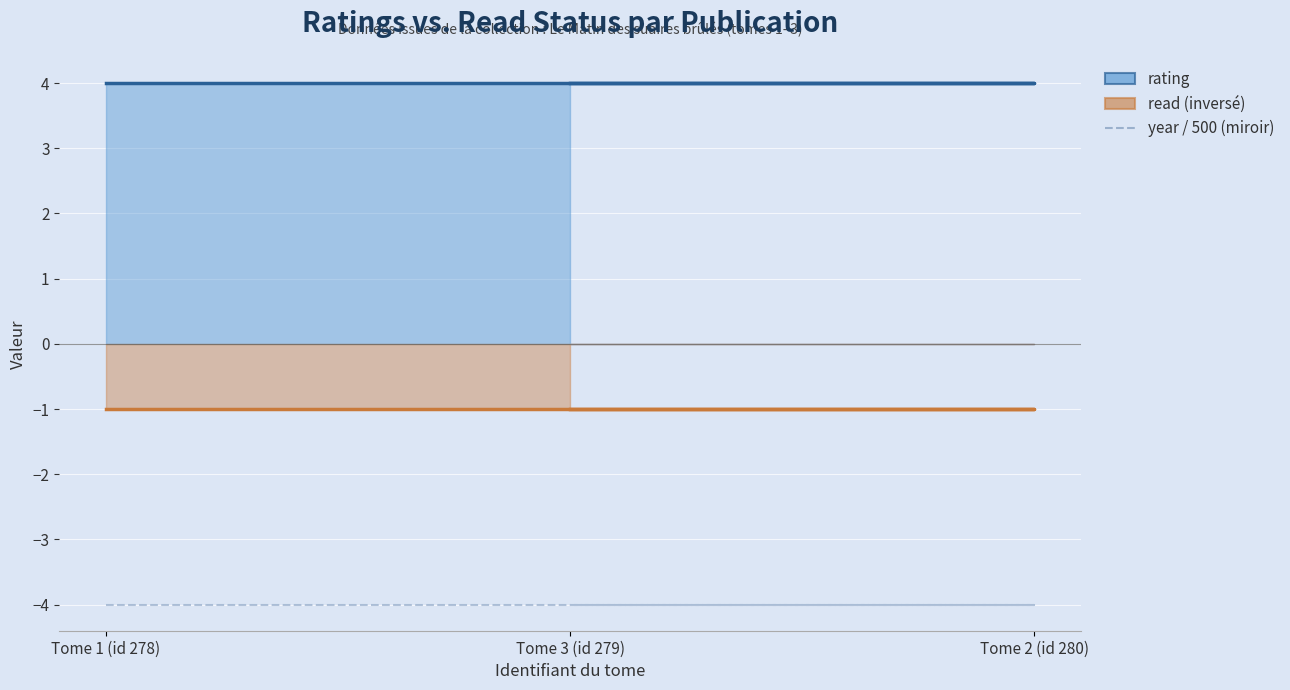

What is the label of the 3rd point from the right?

Tome 1 (id 278)